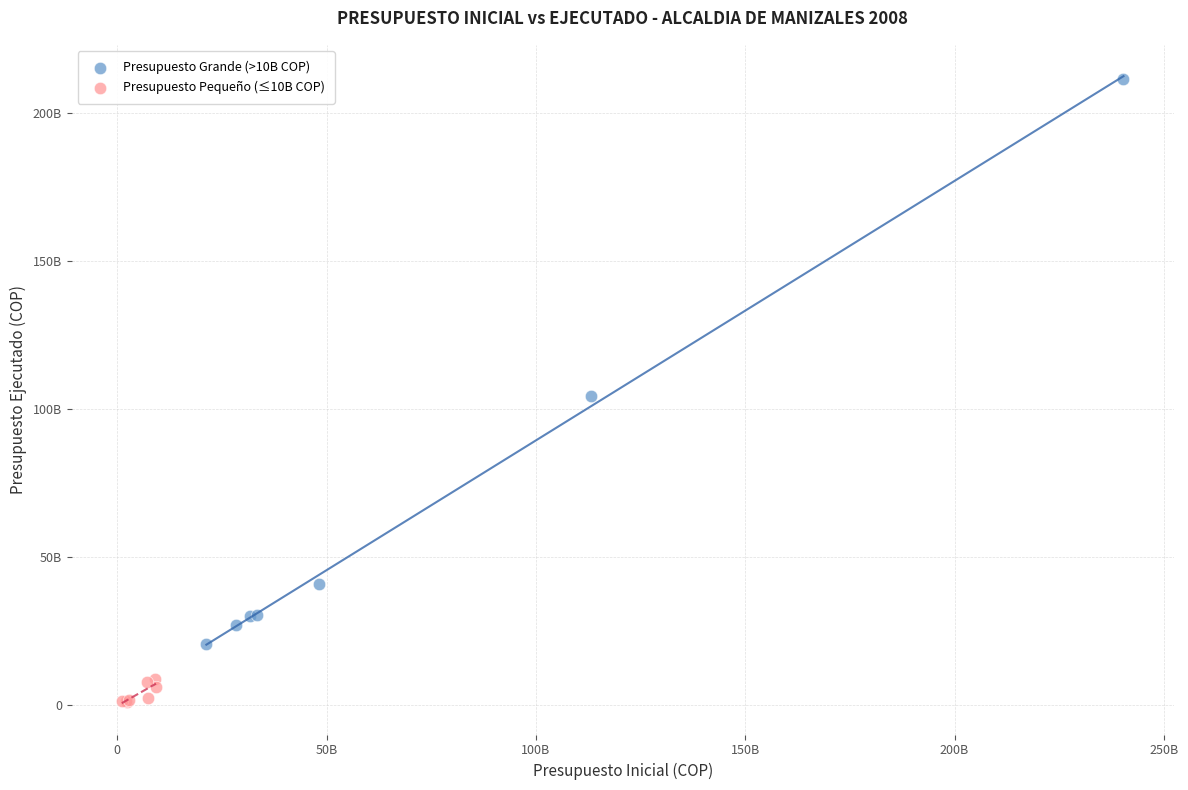

What are all the series names shown in the legend?

Presupuesto Grande (>10B COP), Presupuesto Pequeño (≤10B COP)